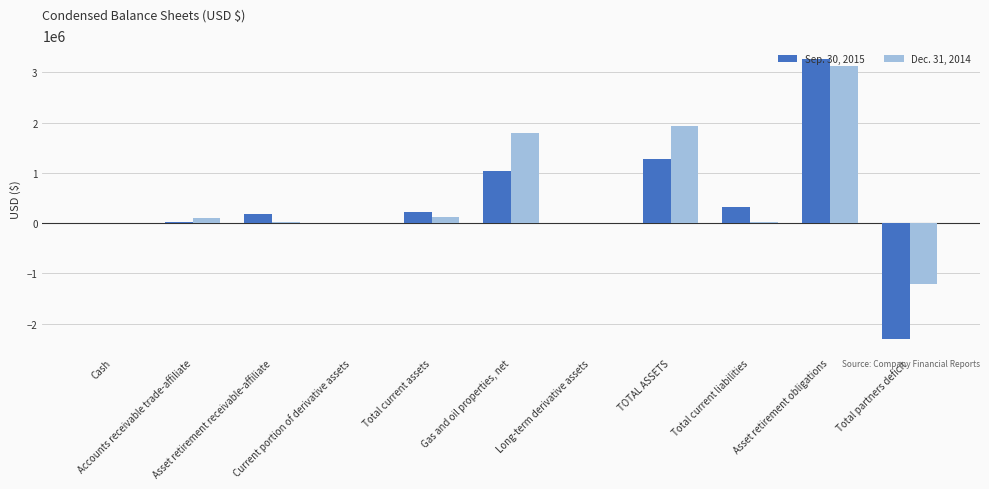

What is the greatest value displayed?

3262700